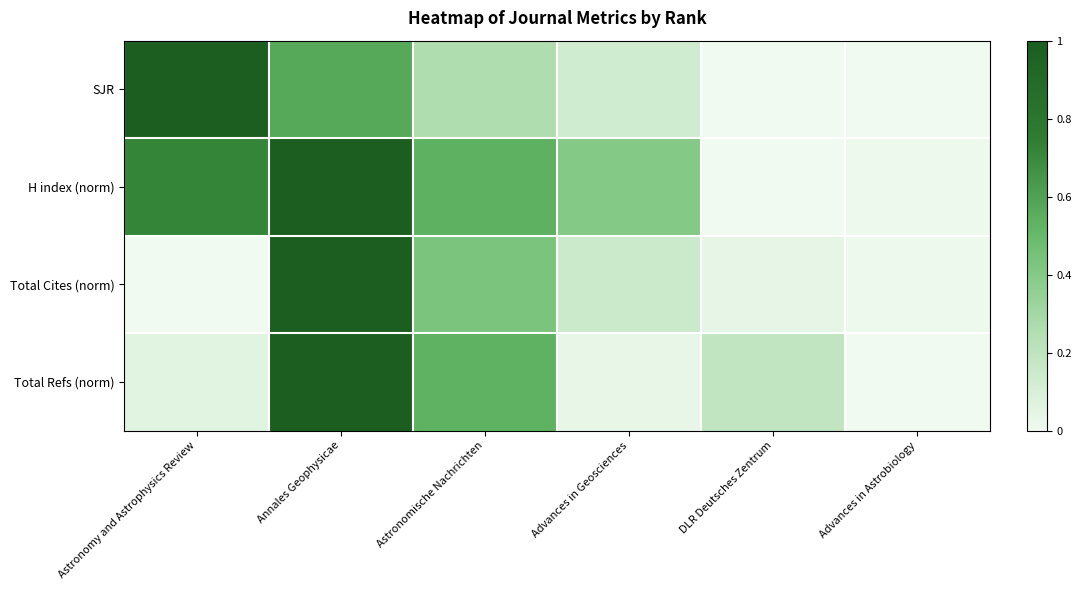

Reading left to right, list all the values displayed in this chart.

SJR: Astronomy and Astrophysics Review=1.0	Annales Geophysicae=0.6	Astronomische Nachrichten=0.3	Advances in Geosciences=0.1	DLR Deutsches Zentrum=0.0	Advances in Astrobiology=0.0
H index (norm): Astronomy and Astrophysics Review=0.7	Annales Geophysicae=1.0	Astronomische Nachrichten=0.5	Advances in Geosciences=0.4	DLR Deutsches Zentrum=0.0	Advances in Astrobiology=0.0
Total Cites (norm): Astronomy and Astrophysics Review=0.0	Annales Geophysicae=1.0	Astronomische Nachrichten=0.4	Advances in Geosciences=0.2	DLR Deutsches Zentrum=0.0	Advances in Astrobiology=0.0
Total Refs (norm): Astronomy and Astrophysics Review=0.1	Annales Geophysicae=1.0	Astronomische Nachrichten=0.5	Advances in Geosciences=0.0	DLR Deutsches Zentrum=0.2	Advances in Astrobiology=0.0